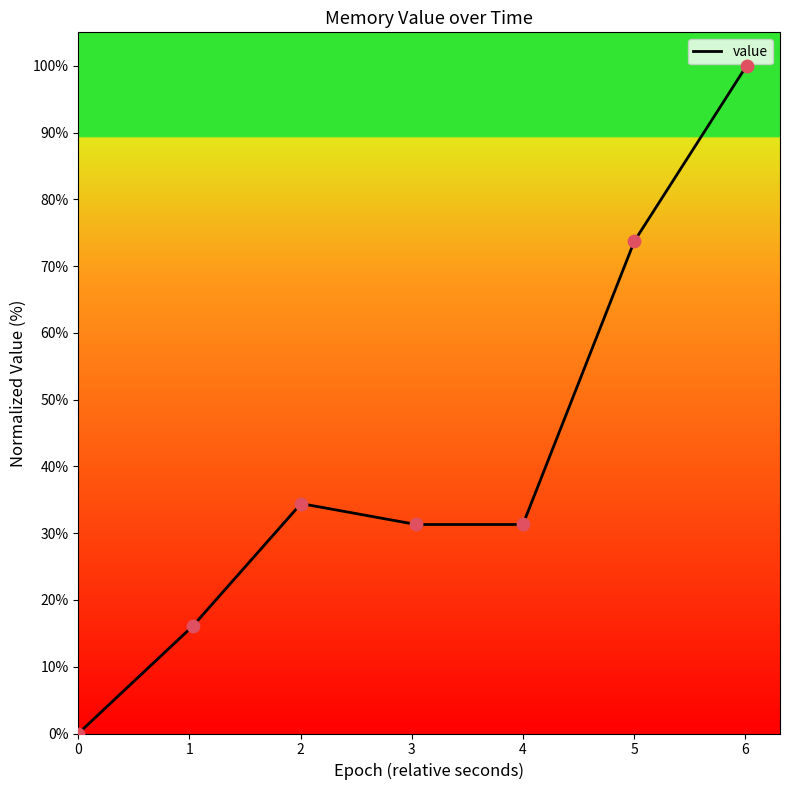

How many interior local peaks (higher than both neighbors) does the data have?

1